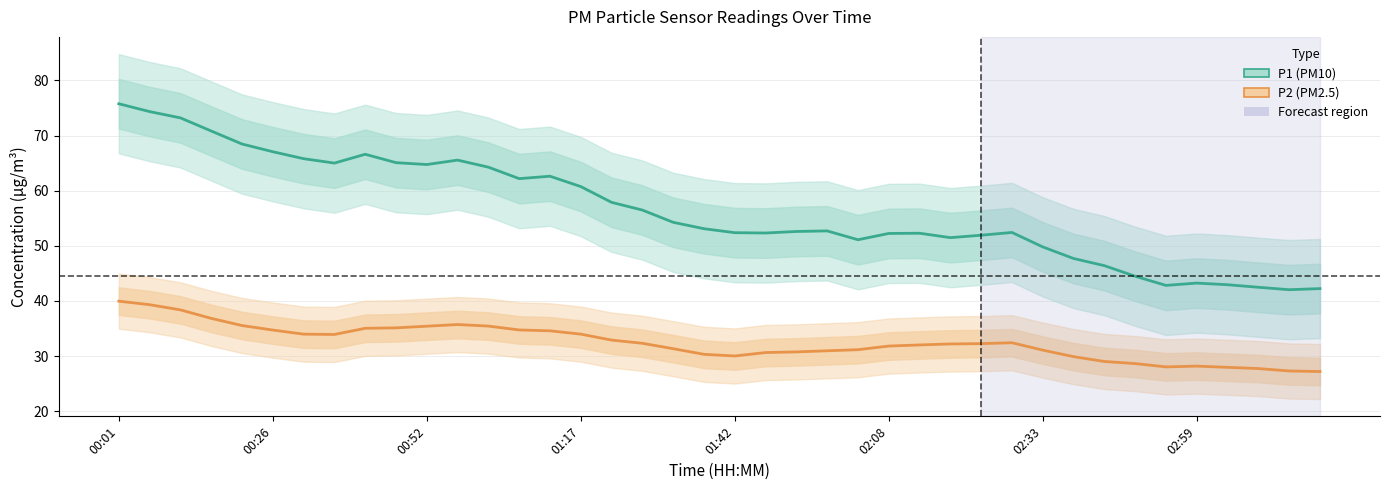

In P2, how many points are higher than both neighbors (excluding endpoints)?

11